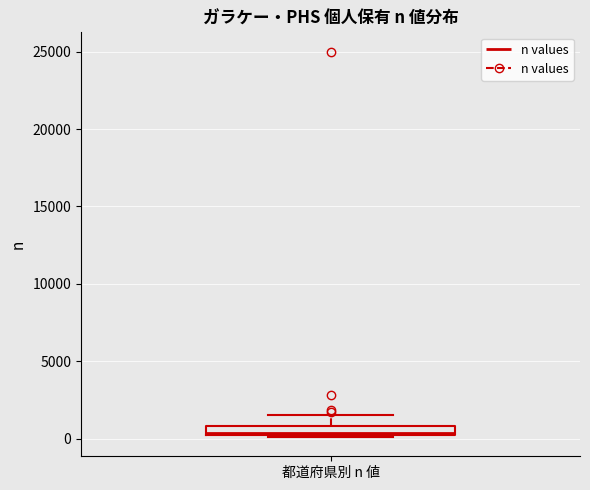

Where is the lower edge of the box for 都道府県別 n 値 on the y-axis? The values are not printed on the chart, so give them approximately, as read against the axis.

0